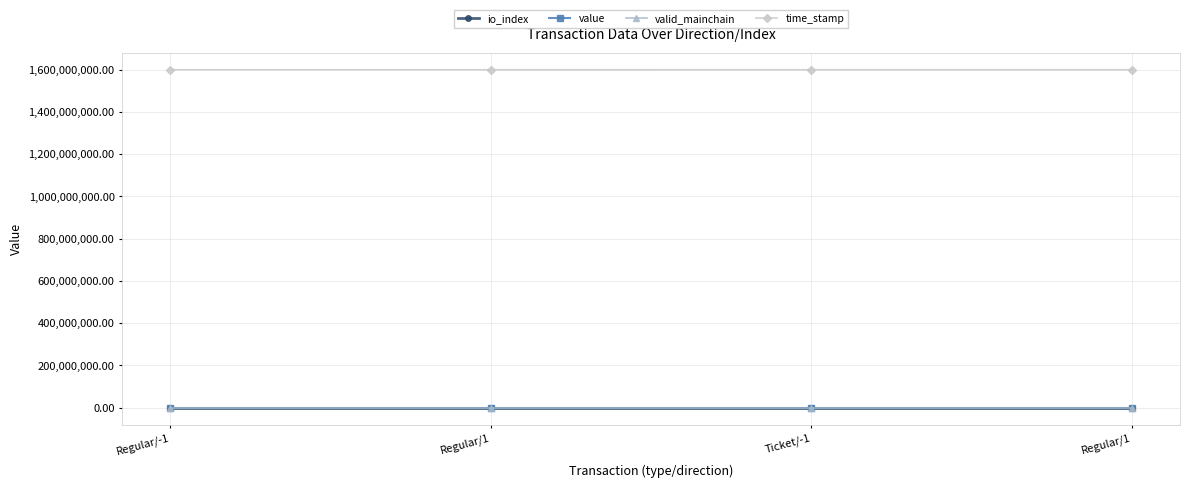

Does the chart have visible grid lines?

Yes